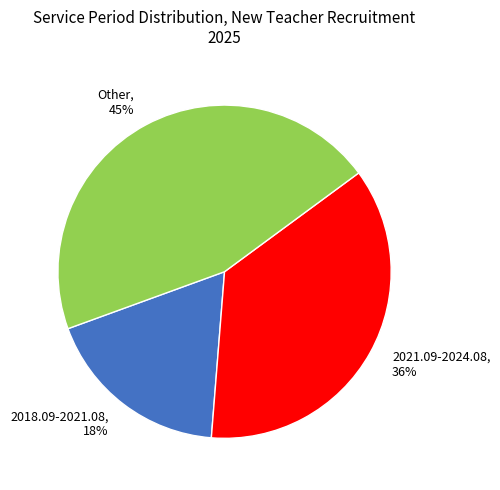

Is there a majority slice in this chart?

No